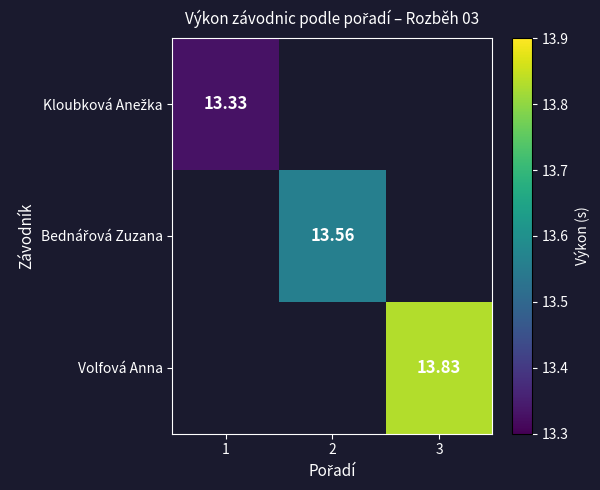

The value of Volfová Anna at 3 is 2.9. True or false?

False